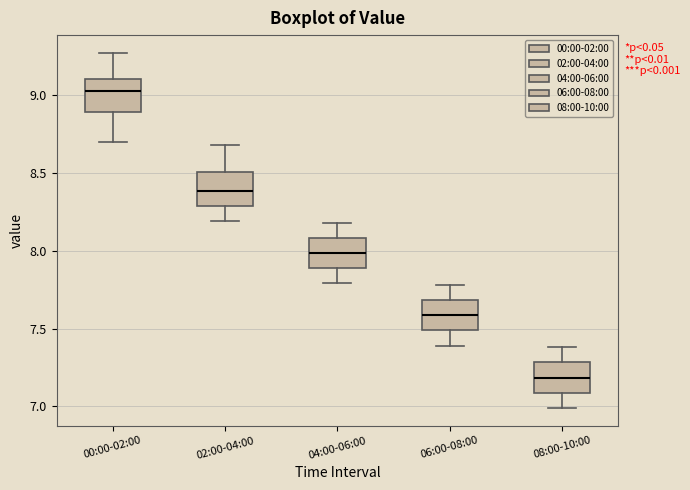

Reading left to right, read every box against the y-axis: the position of its median line, the range the box covers, and the ends of its whiskers. The values are not printed on the chart, so give them approximately, as read against the axis.

00:00-02:00: median 9.05, box 8.90 to 9.10, whiskers 8.70 to 9.25
02:00-04:00: median 8.40, box 8.30 to 8.50, whiskers 8.20 to 8.70
04:00-06:00: median 8.00, box 7.90 to 8.10, whiskers 7.80 to 8.20
06:00-08:00: median 7.60, box 7.50 to 7.70, whiskers 7.40 to 7.80
08:00-10:00: median 7.20, box 7.10 to 7.30, whiskers 7.00 to 7.40